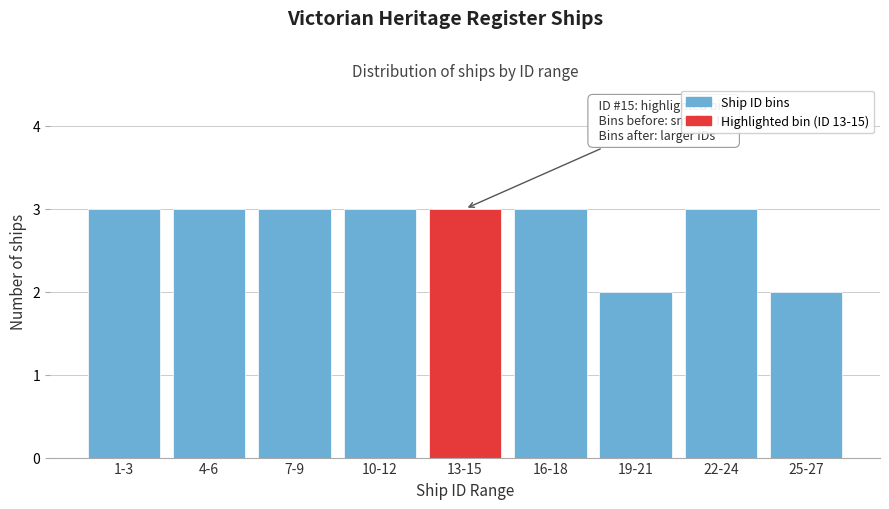

Reading left to right, what are all the values shown in this chart?

1-3=3	4-6=3	7-9=3	10-12=3	13-15=3	16-18=3	19-21=2	22-24=3	25-27=2